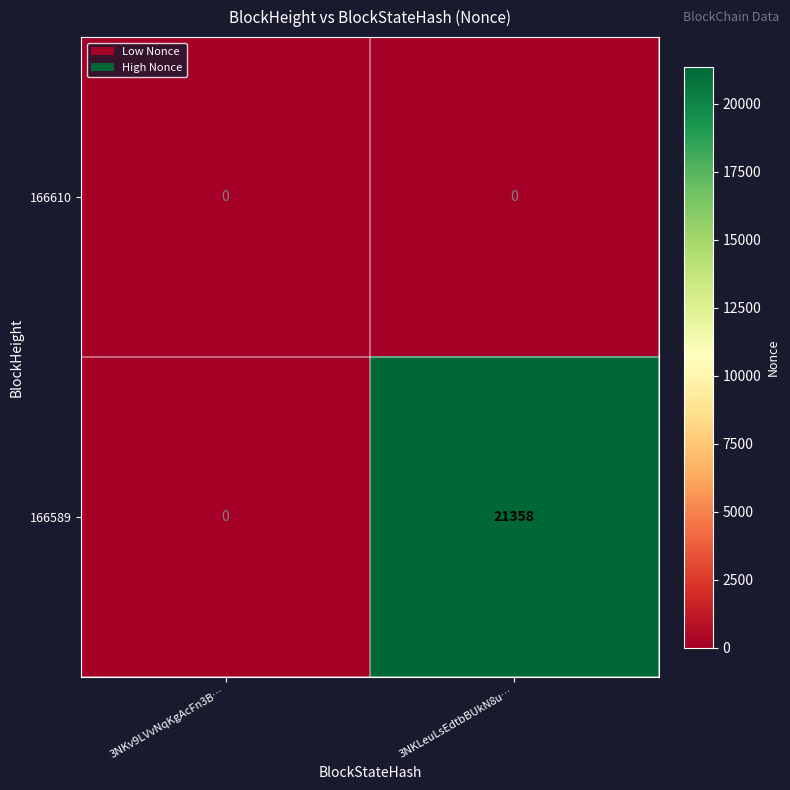

At which category is the sum across all series the highest?

3NKLeuLsEdtbBUkN8u…